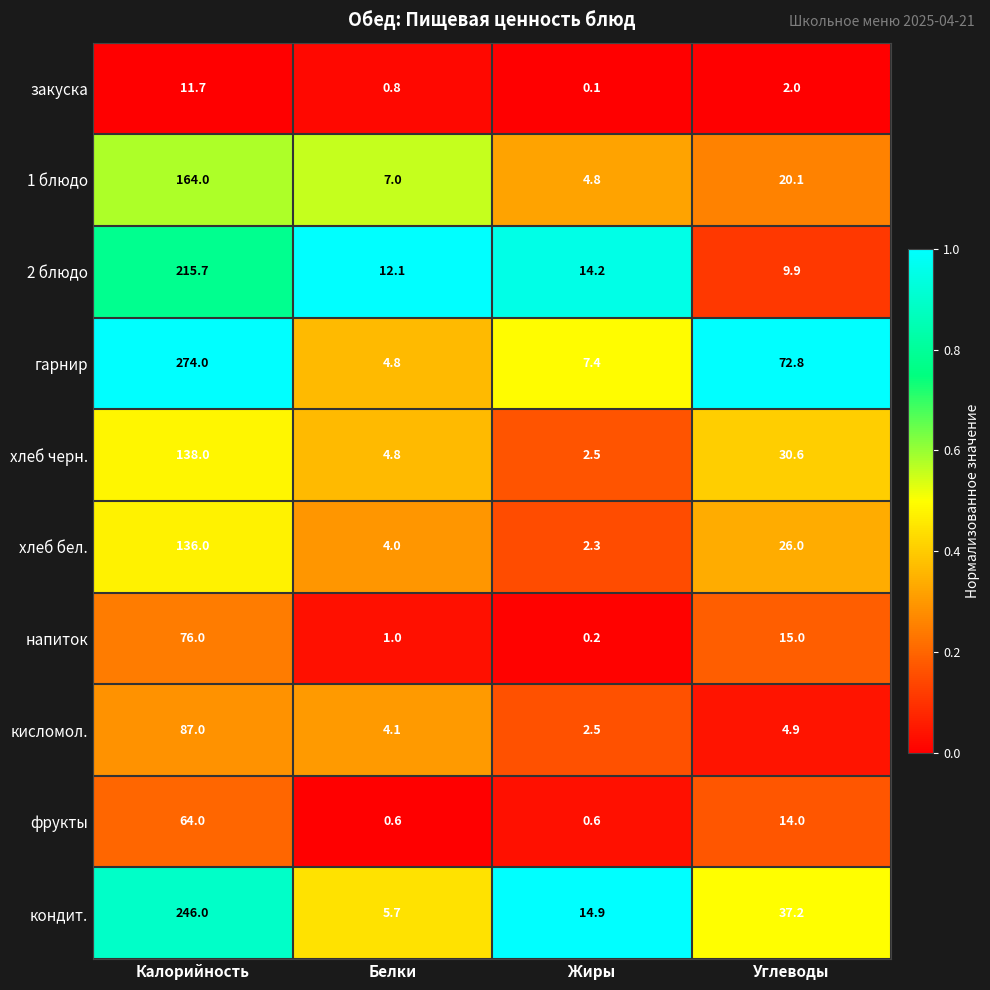

Which series has the largest range (max minus min)?

гарнир